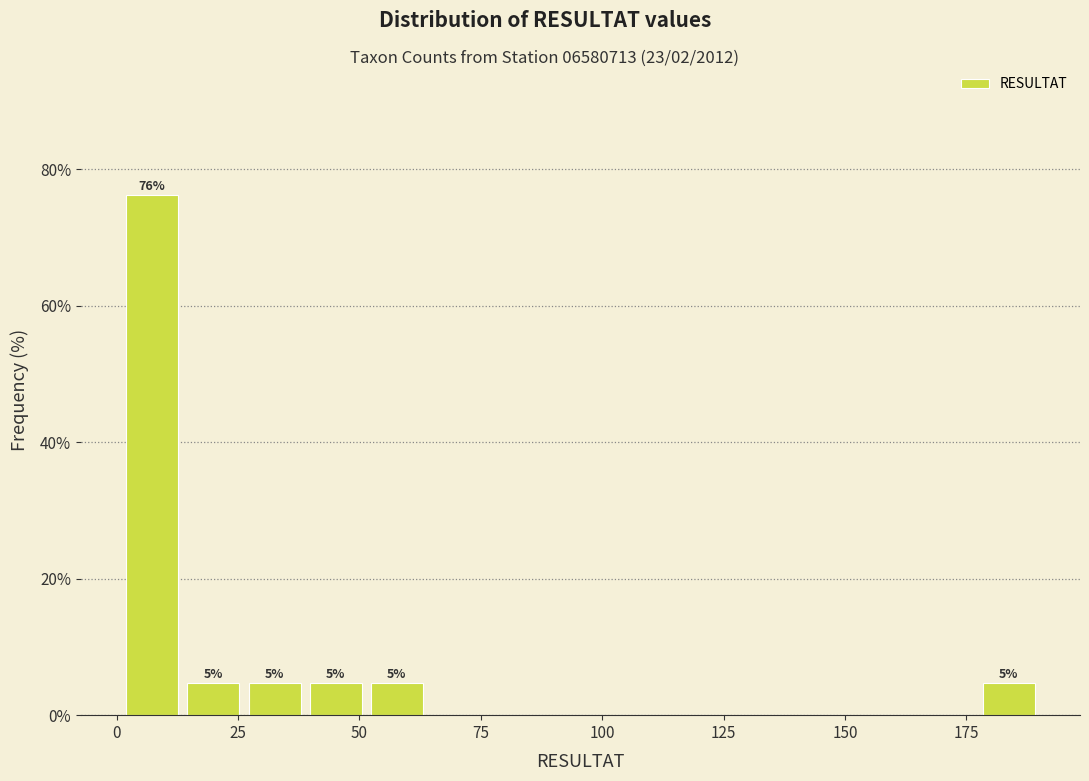

Around what value on the x-axis is the tallest bar? Give the approximate position of its centre, as read against the axis.

5